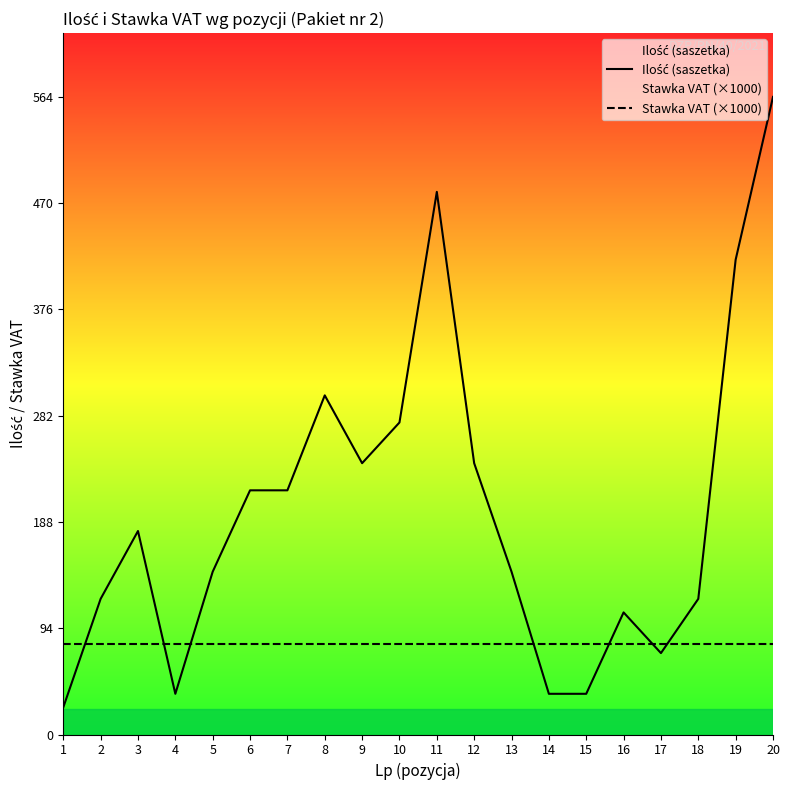

Rank the series at 10 from lowest to highest value.

Stawka VAT (×1000), Ilość (saszetka)